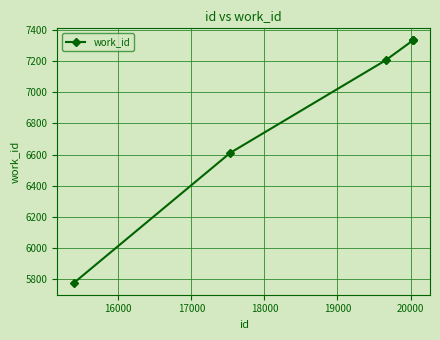

What is the sum of all values?

41598